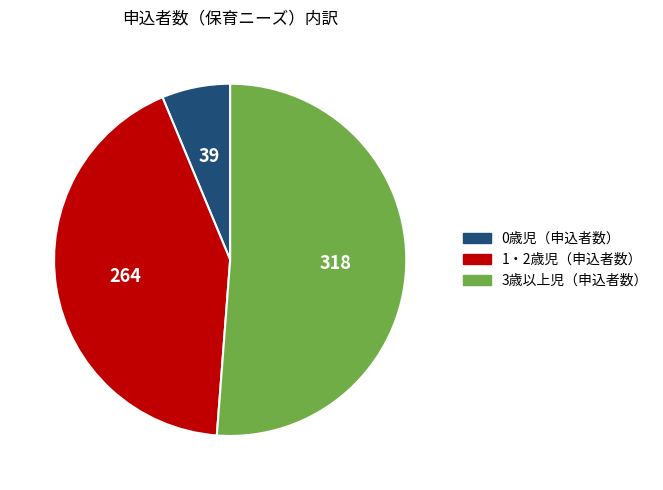

Is there any slice that represents more than half of the pie?

Yes